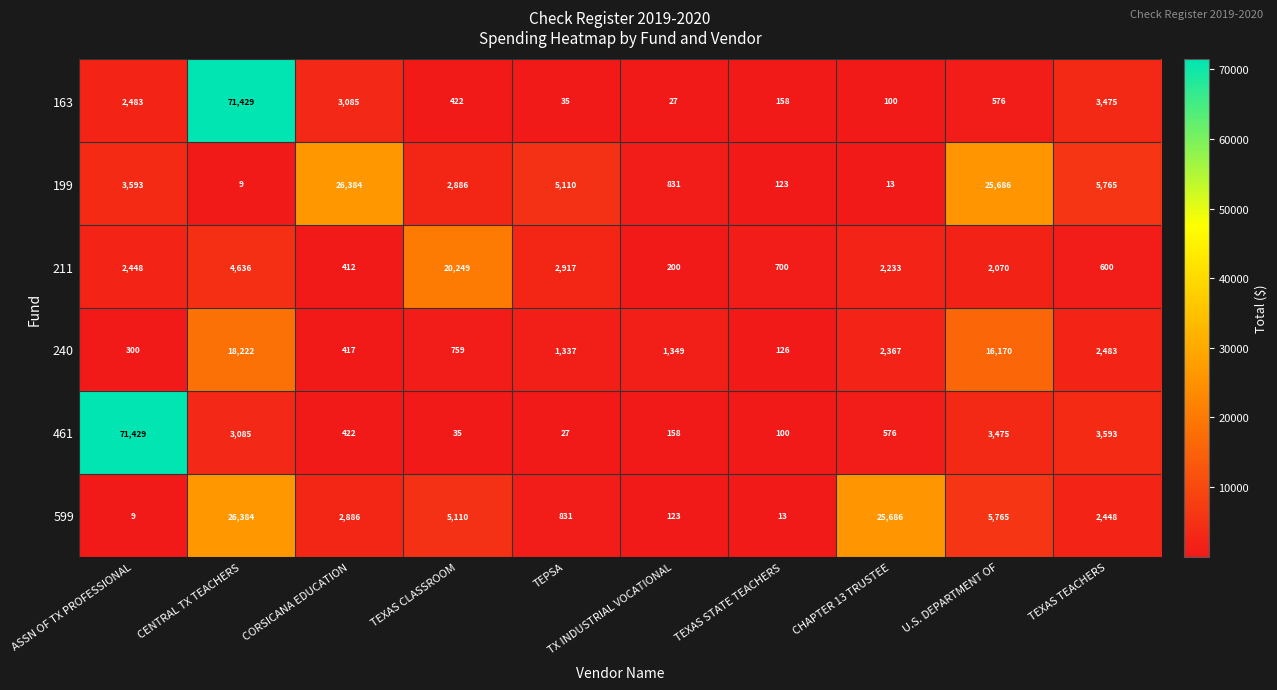

What is the average value of the 199 series?

7040